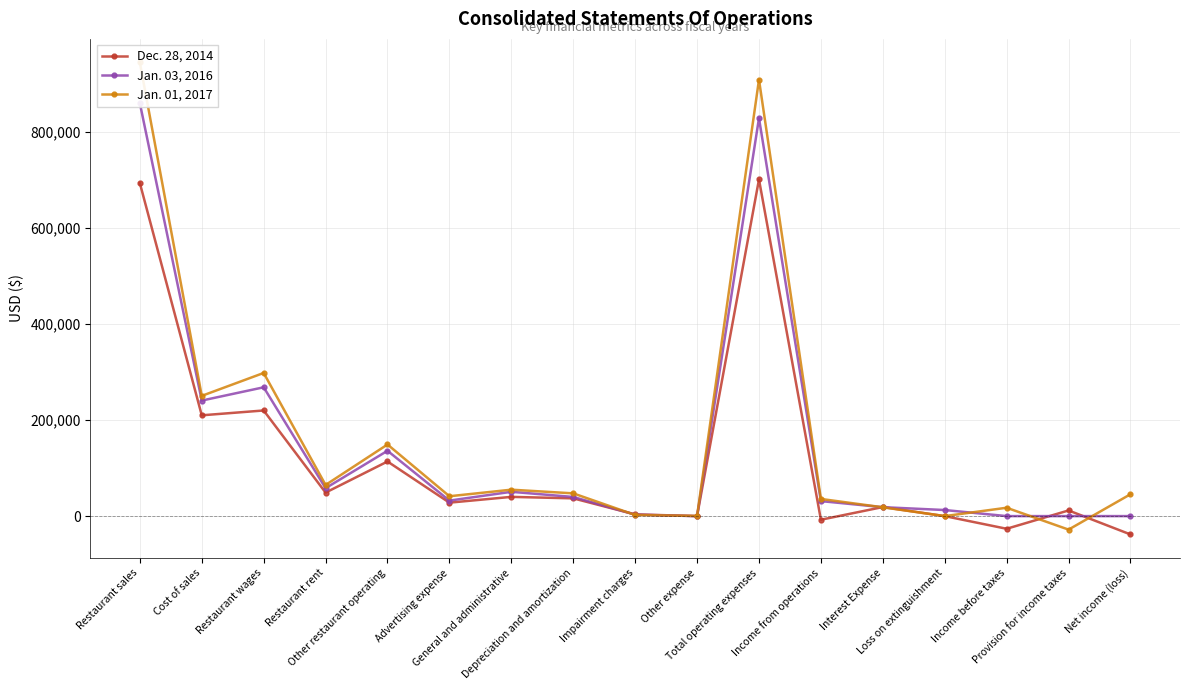

What are all the series names shown in the legend?

Dec. 28, 2014, Jan. 03, 2016, Jan. 01, 2017